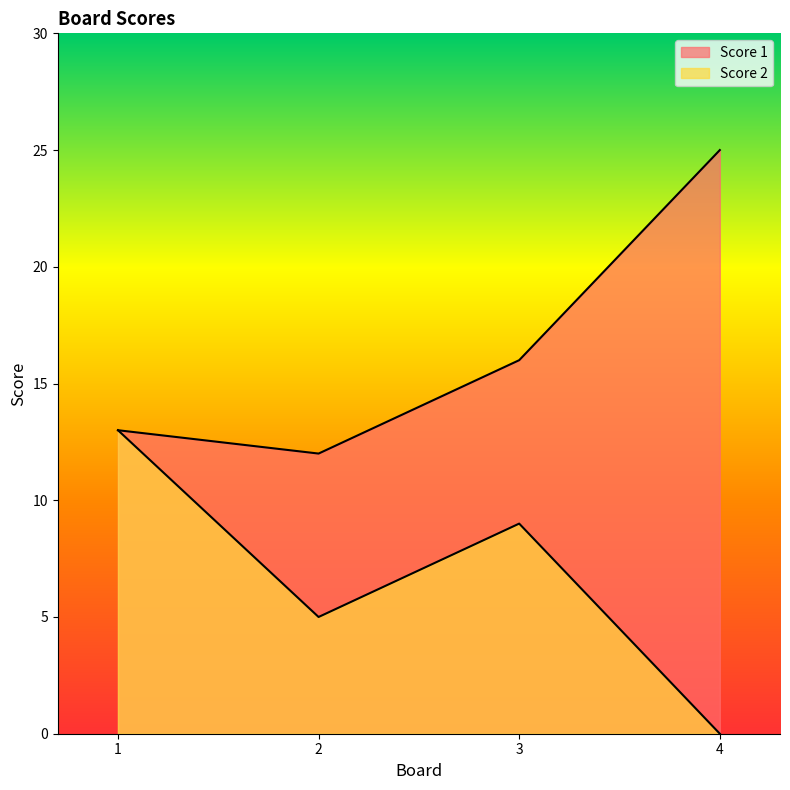

Reading left to right, transcribe all the data shown in this chart.

Score 1: 13	12	16	25
Score 2: 13	5	9	0